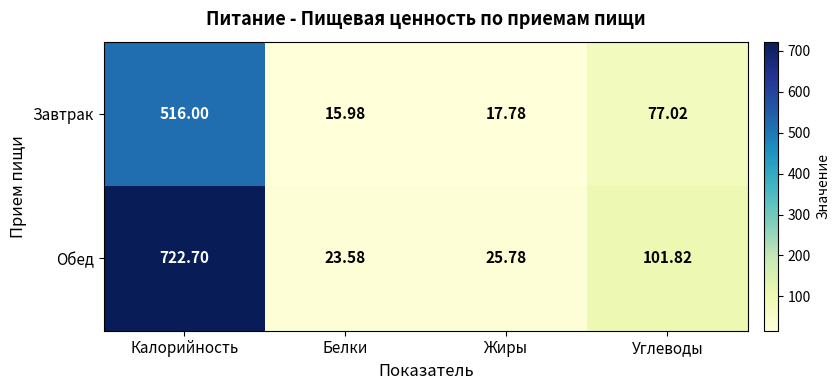

Which series changed the most between Белки and Углеводы?

Обед